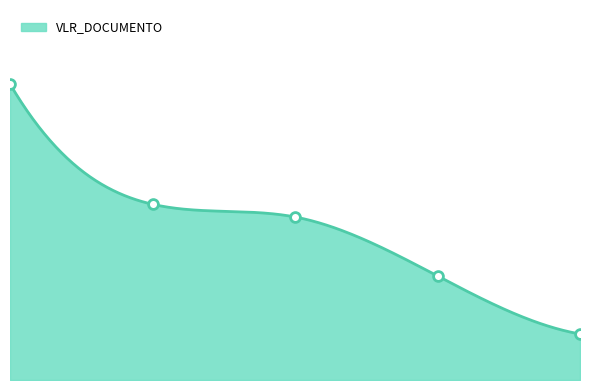

Which has a higher value, 2009-03-24 or 2010-02-23?

2009-03-24